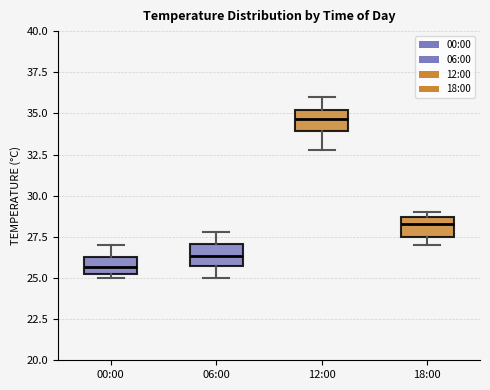

Where does the median line of the box for 06:00 sit on the y-axis? The values are not printed on the chart, so give them approximately, as read against the axis.

26.5